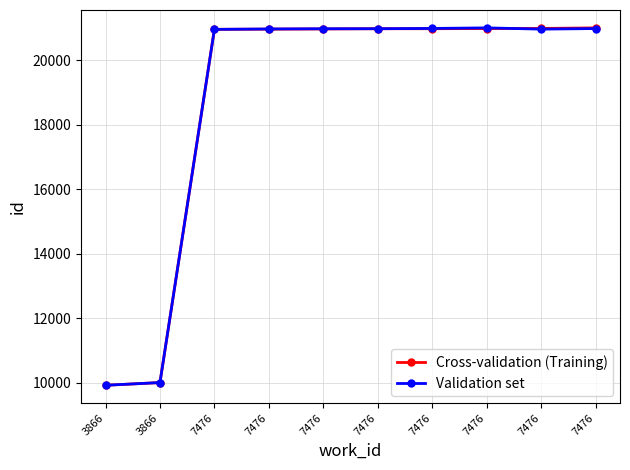

What is the sum of all Validation set values?

187809